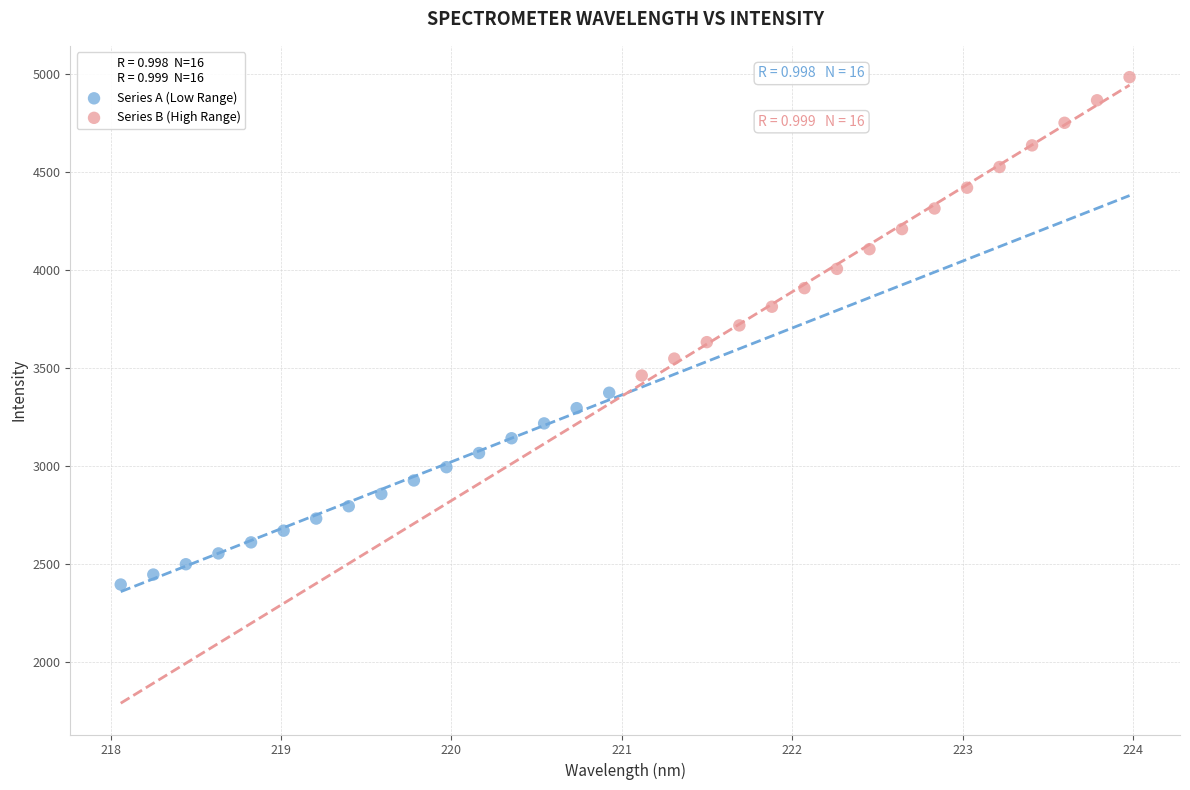

What are all the series names shown in the legend?

Series A (Low Range), Series B (High Range)